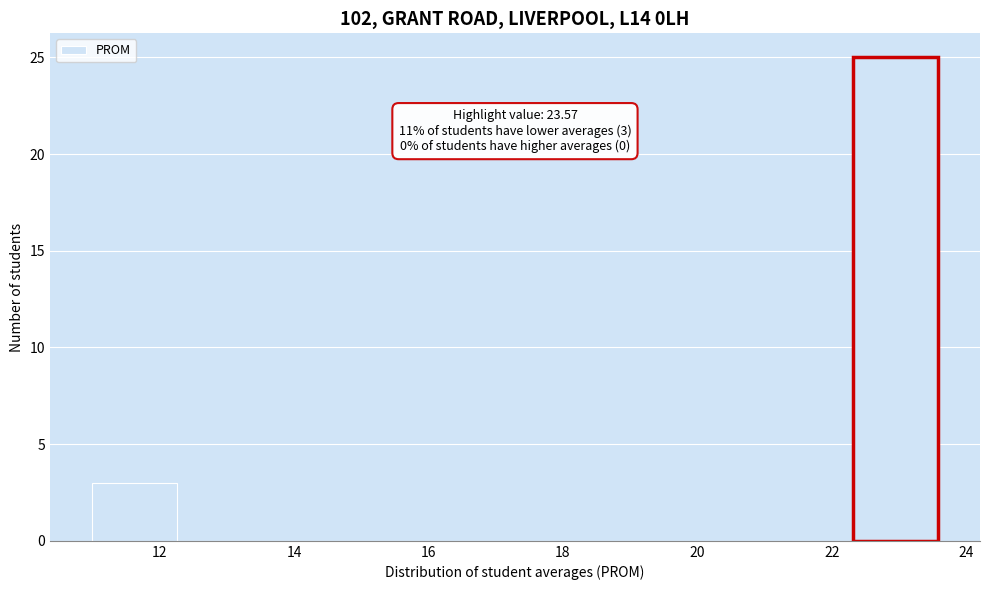

Over which range of the x-axis is the bar tallest?

22.4 to 23.6